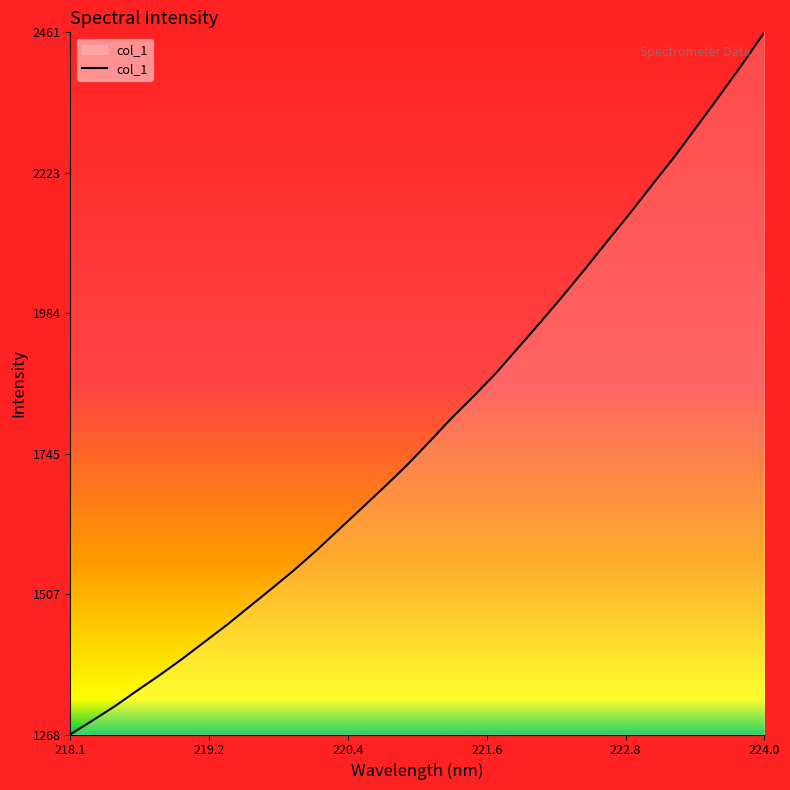

What is the greatest value displayed?

2461.1